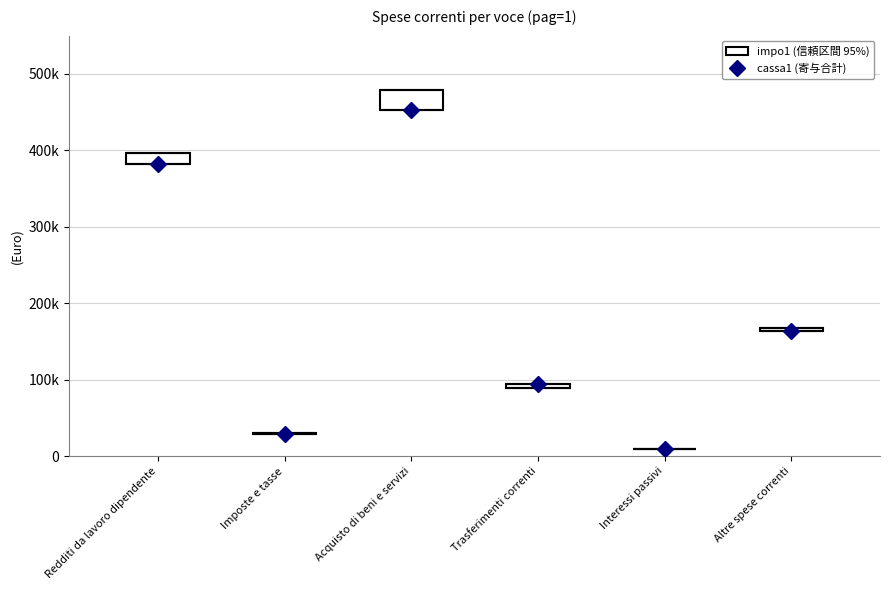

What is the label of the 6th point from the left?

Altre spese correnti